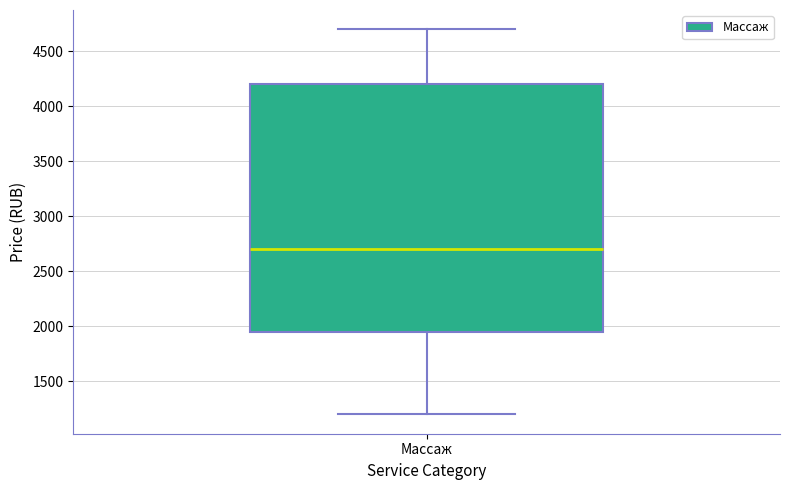

Where does the upper whisker of the box for Массаж end on the y-axis? The values are not printed on the chart, so give them approximately, as read against the axis.

4700